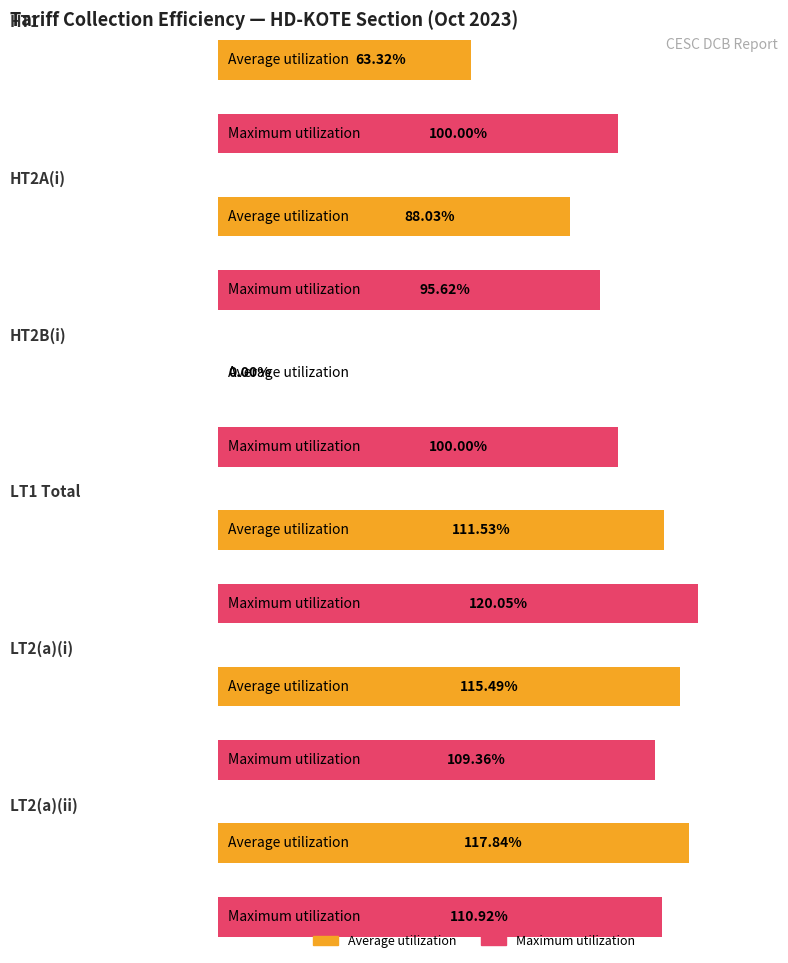

What is the value of the Average utilization bar at the 6th from the left?

117.8